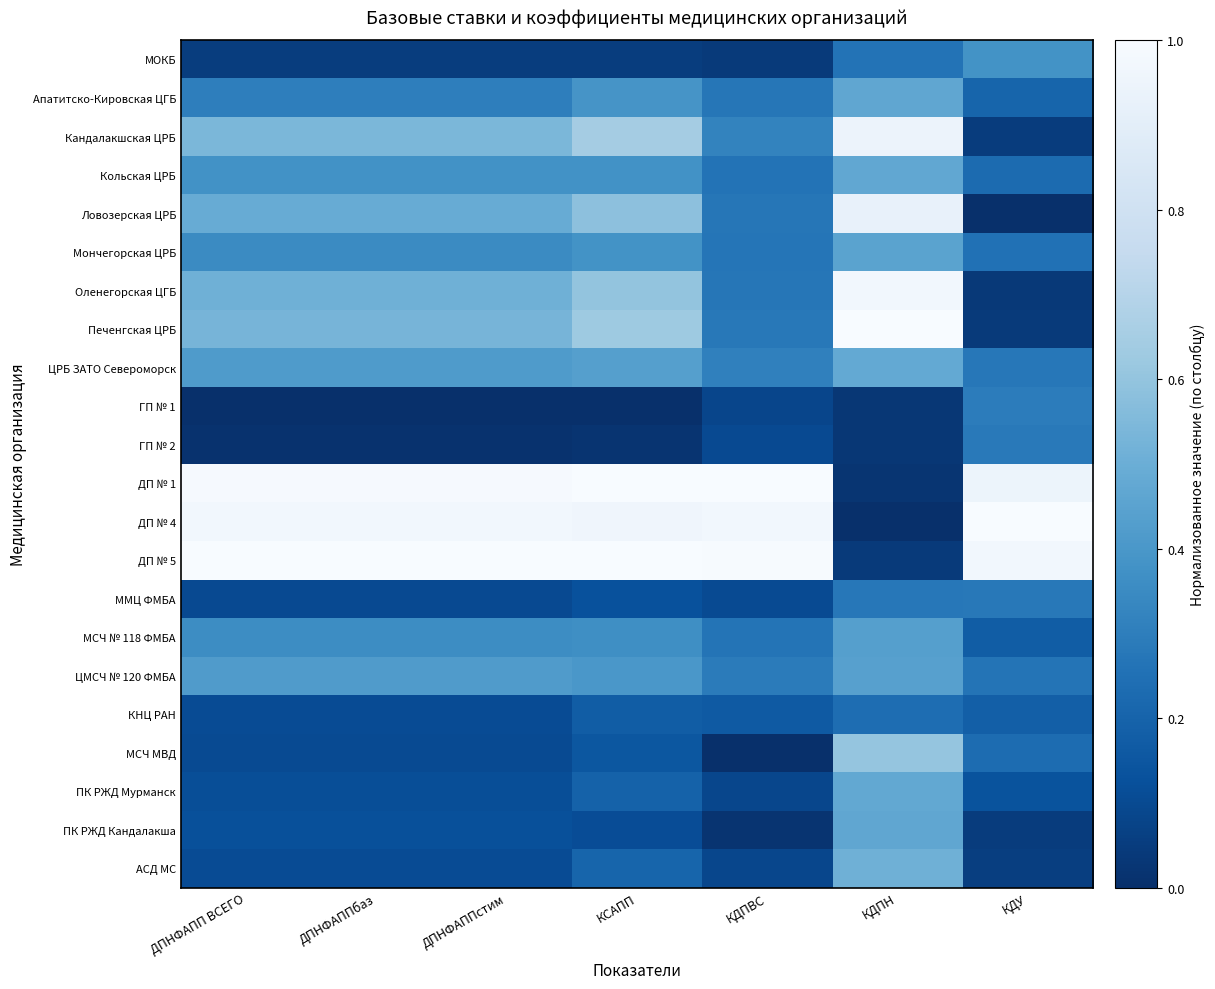

Between КСАПП and КДУ, which series saw the biggest shift?

Кандалакшская ЦРБ